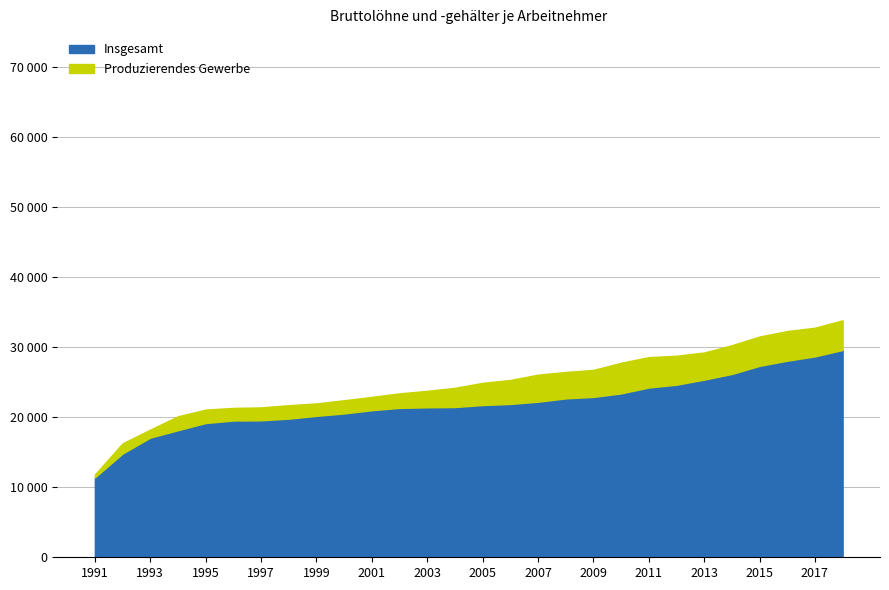

True or false: Insgesamt and Produzierendes Gewerbe intersect in this chart.

False